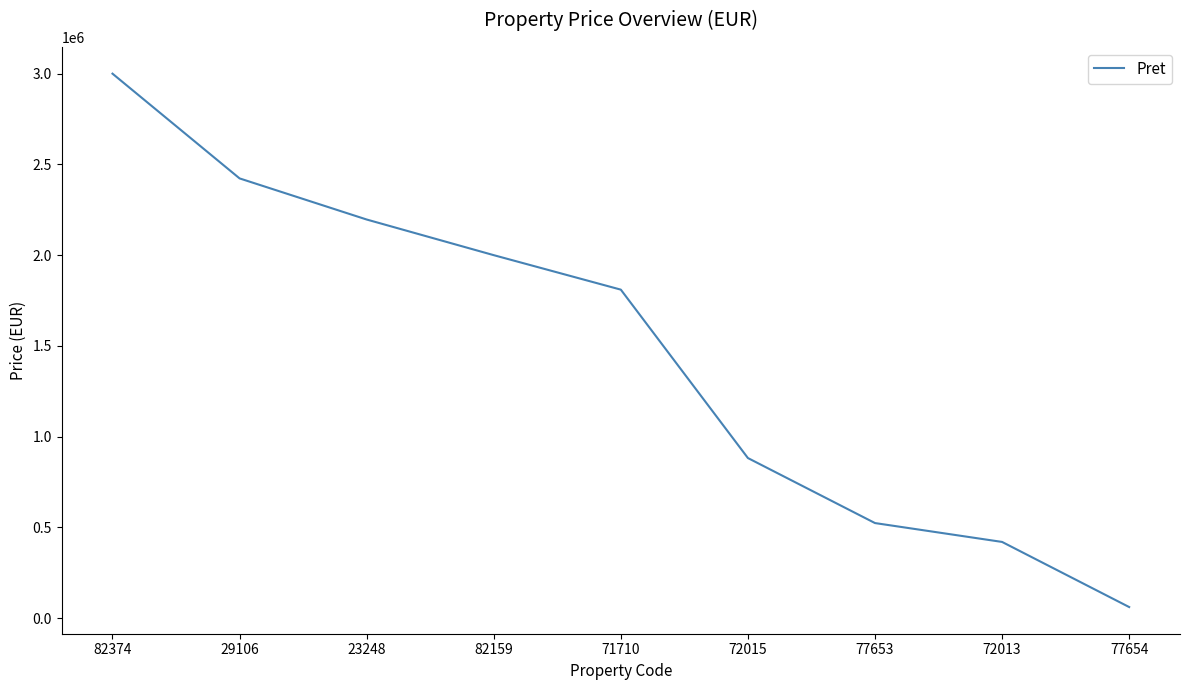

List the labels in order of value, largest first.

82374, 29106, 23248, 82159, 71710, 72015, 77653, 72013, 77654